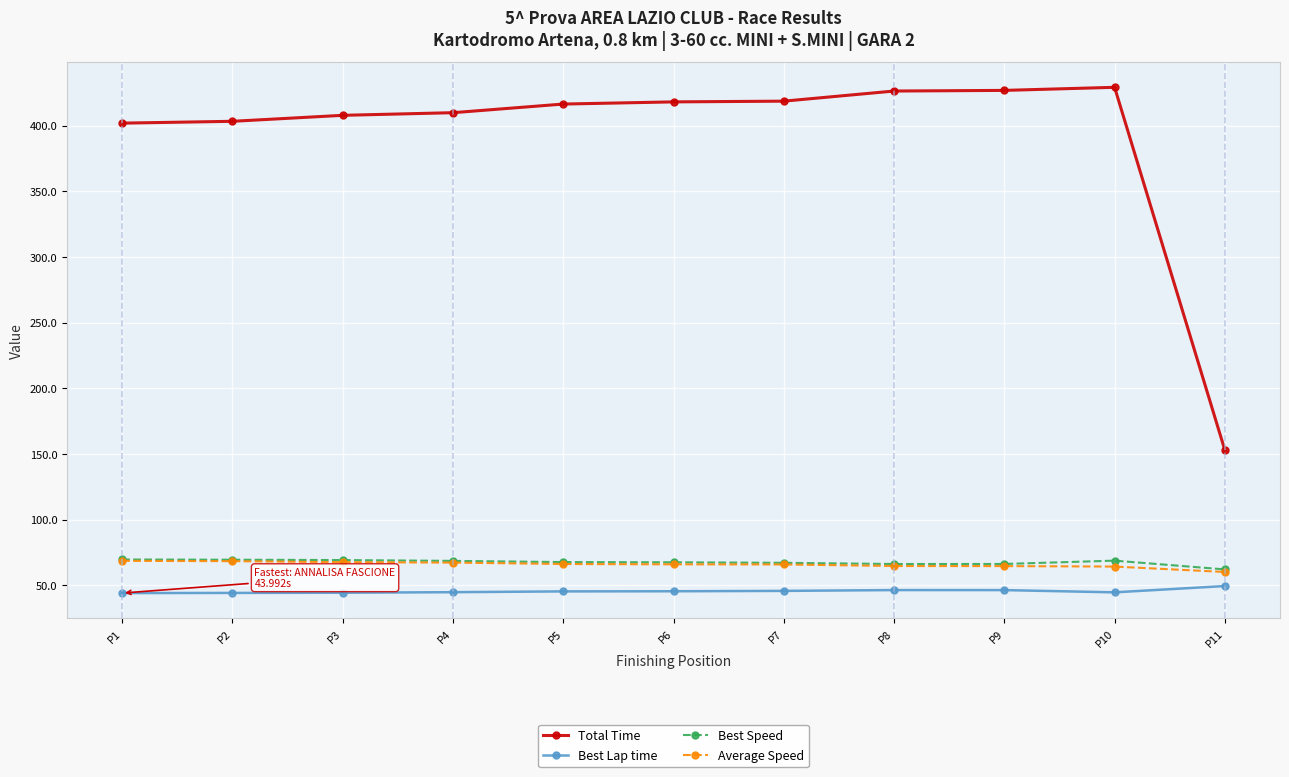

What is the difference between the second highest and minimum values in the Total Time series?

273.9